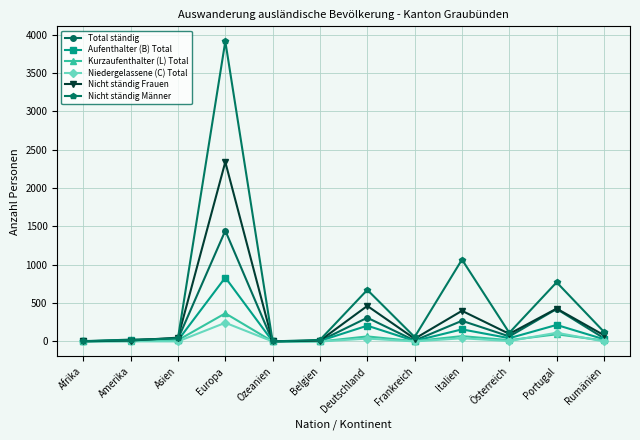

Which series ends up on top after the final intersection of Nicht ständig Frauen and Total ständig?

Nicht ständig Frauen